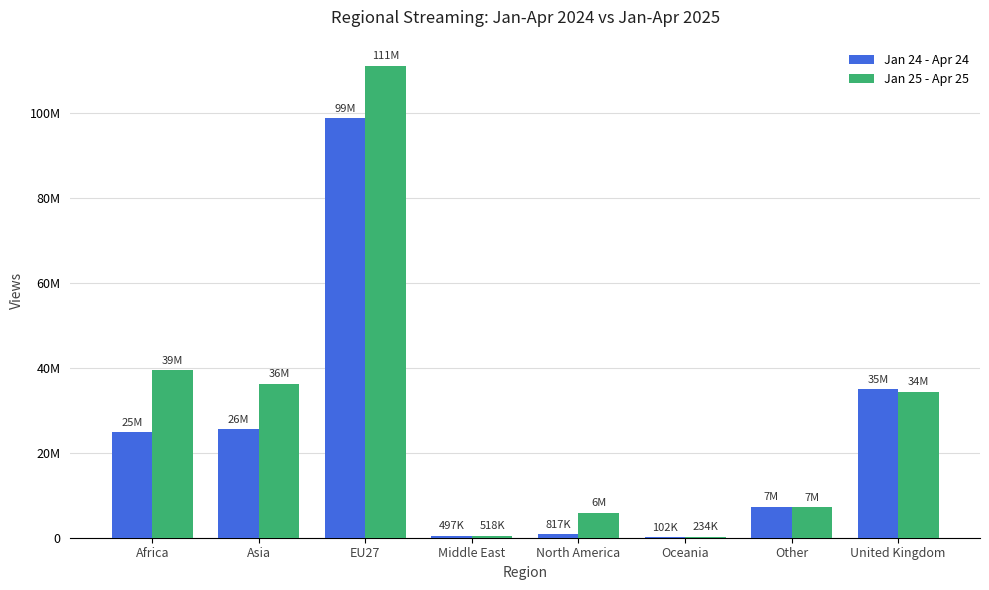

Is the value of Jan 24 - Apr 24 at Middle East greater than the value of Jan 25 - Apr 25 at Africa?

No